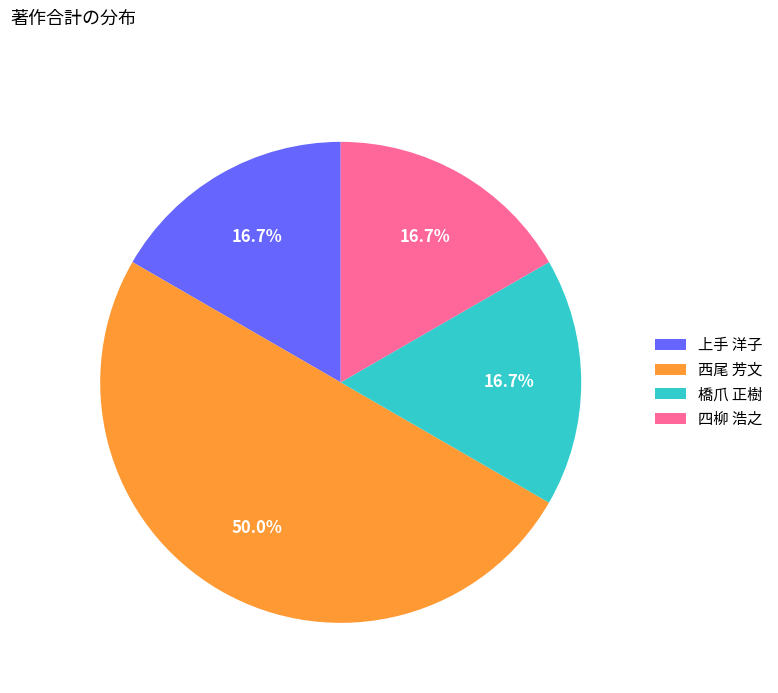

Is it true that 橋爪 正樹 is 30% of the pie?

False